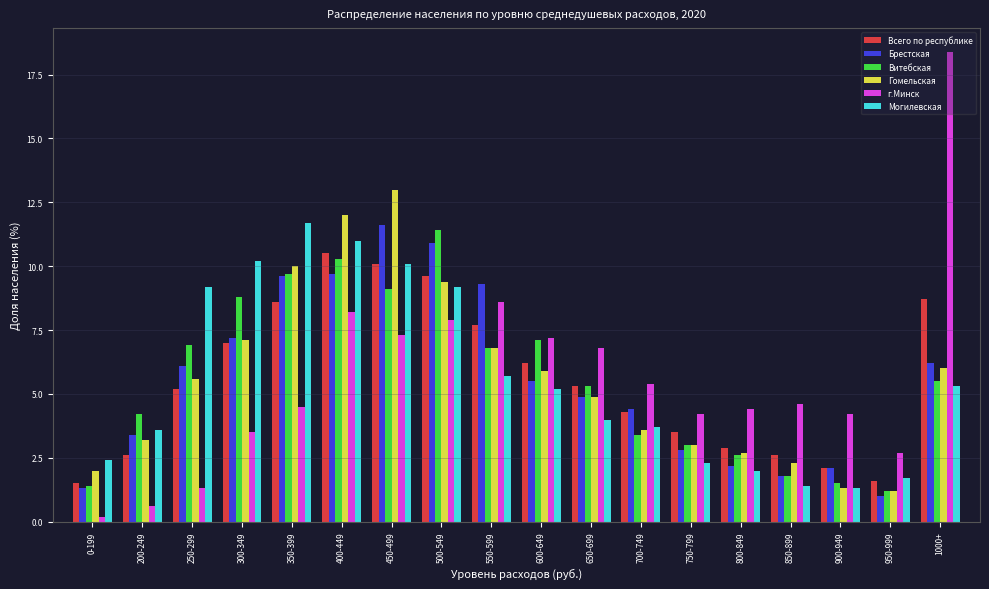

What is the average value of the Гомельская series?

5.6